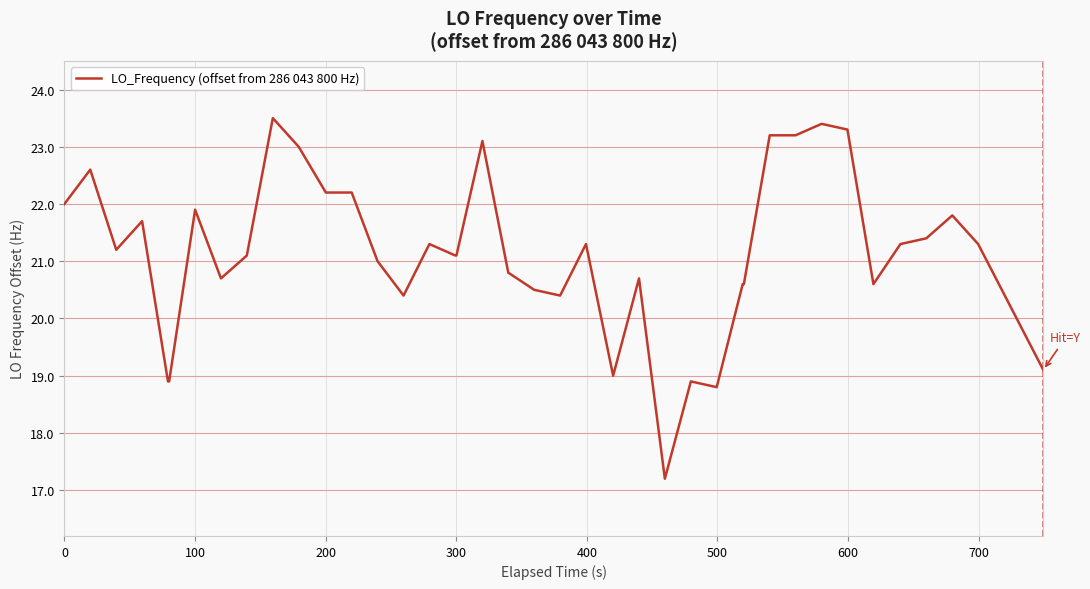

What is the smallest value displayed?

17.2